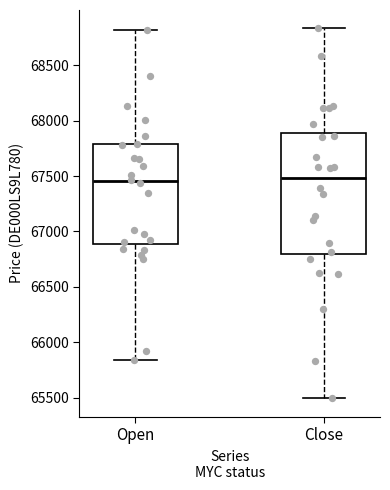

Where does the upper whisker of the box for Close end on the y-axis? The values are not printed on the chart, so give them approximately, as read against the axis.

68850